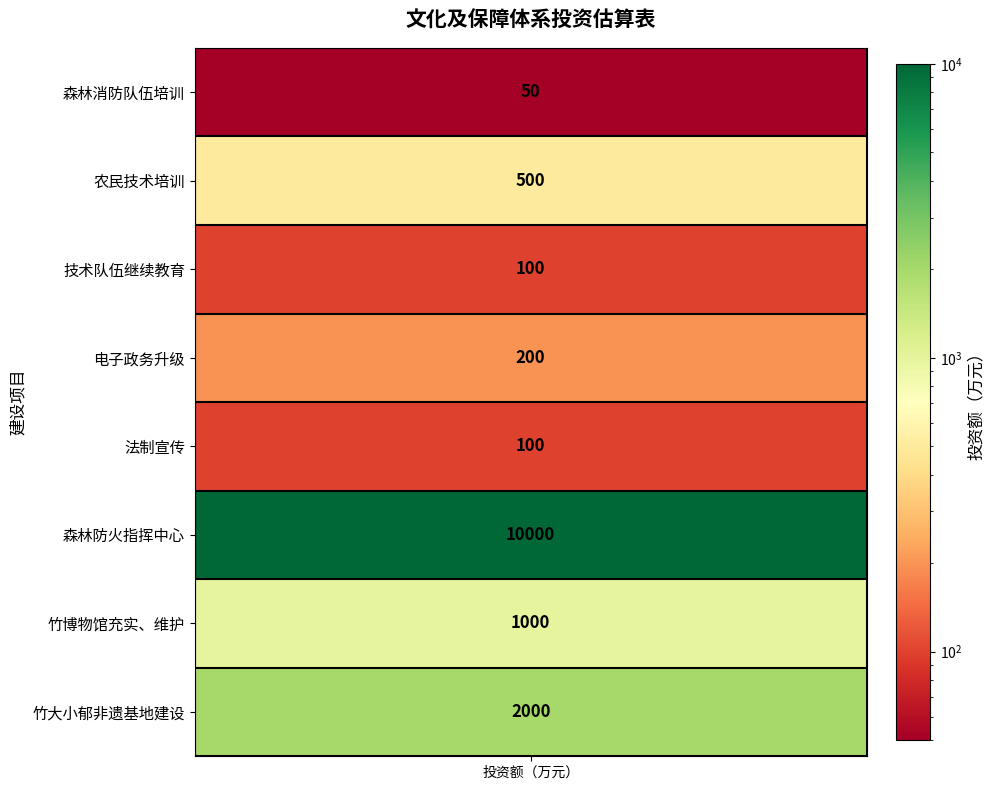

What is the difference between the values at 竹大小郁非遗基地建设 and 竹博物馆充实、维护?

1000